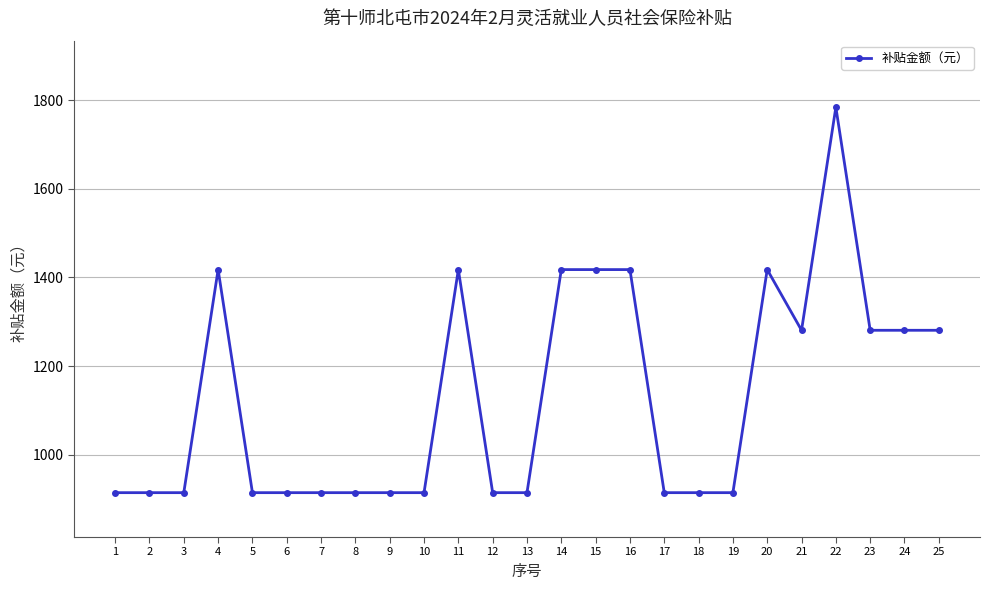

Which category has the highest value across all series?

22